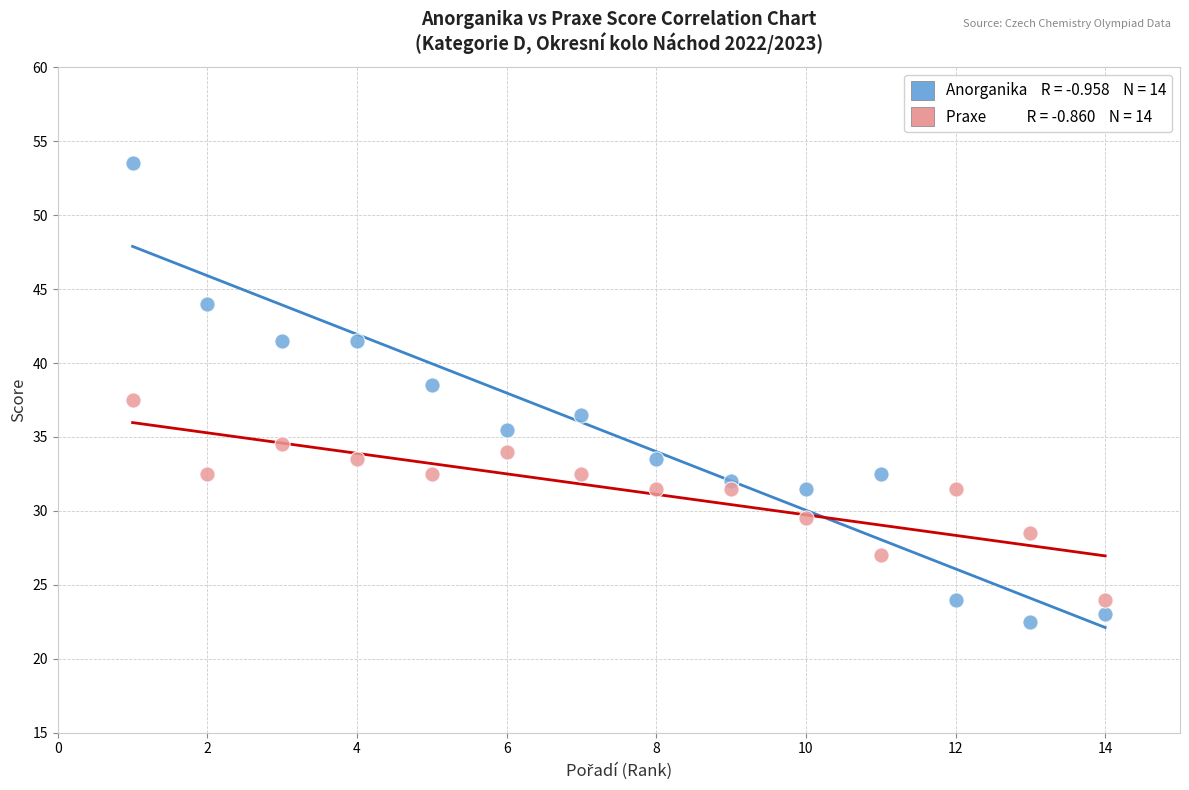

Across all data points, what is the range of Y values (max minus min)?

31.0